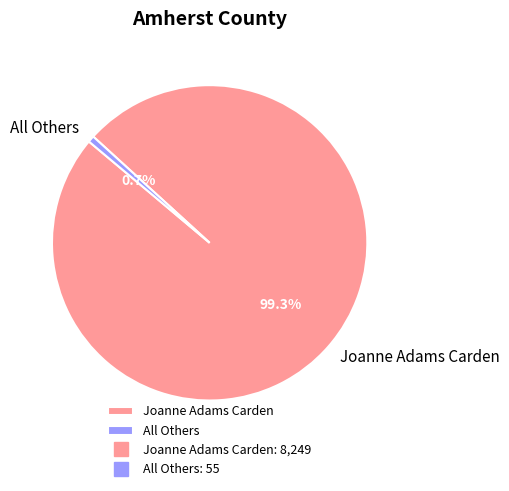

How many segments does this pie chart have?

2